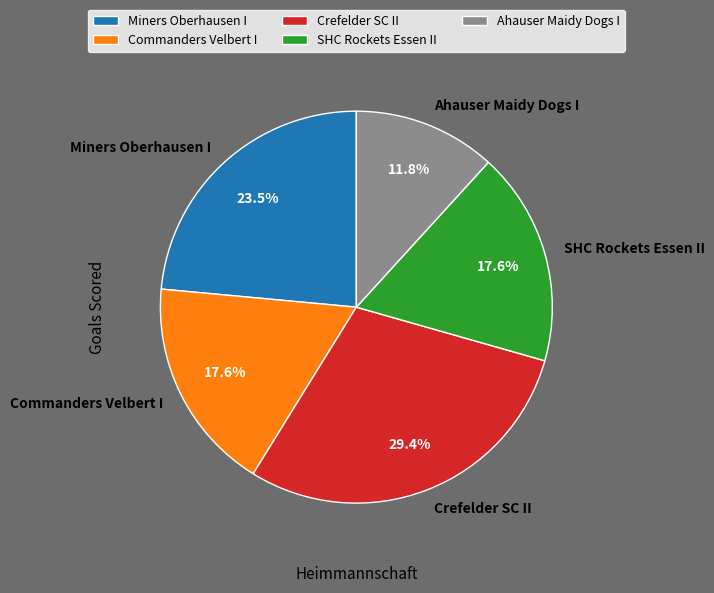

True or false: Commanders Velbert I accounts for 18% of the total.

True